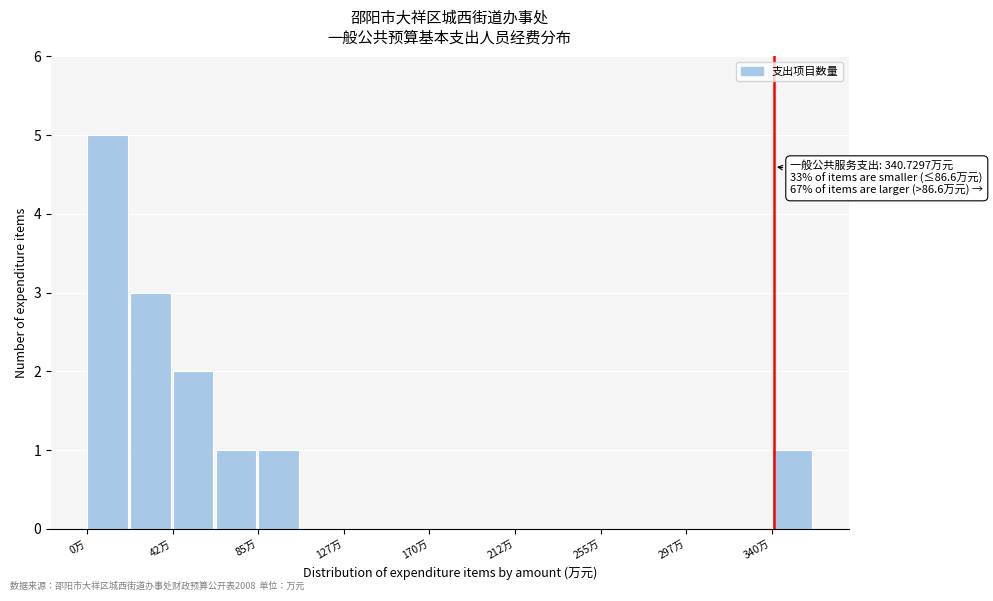

Which range on the x-axis has the tallest bar?

0 to 20